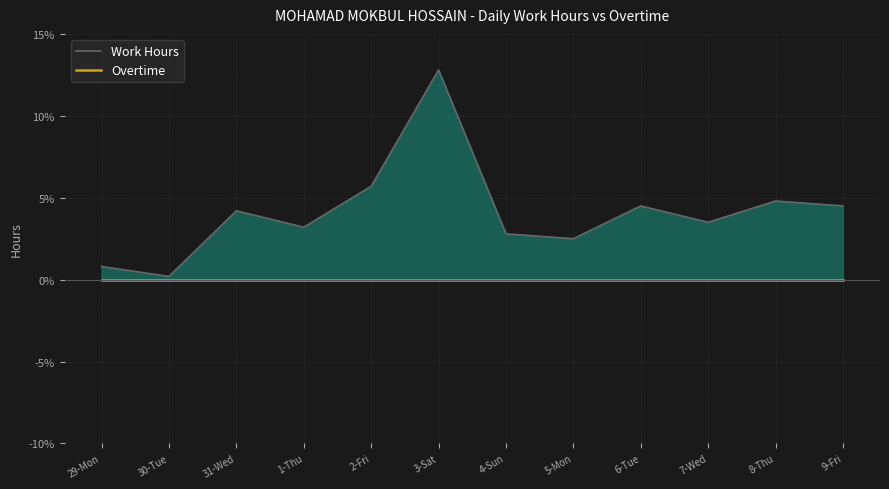

Is it true that Work Hours equals 4.5 at 9-Fri?

True